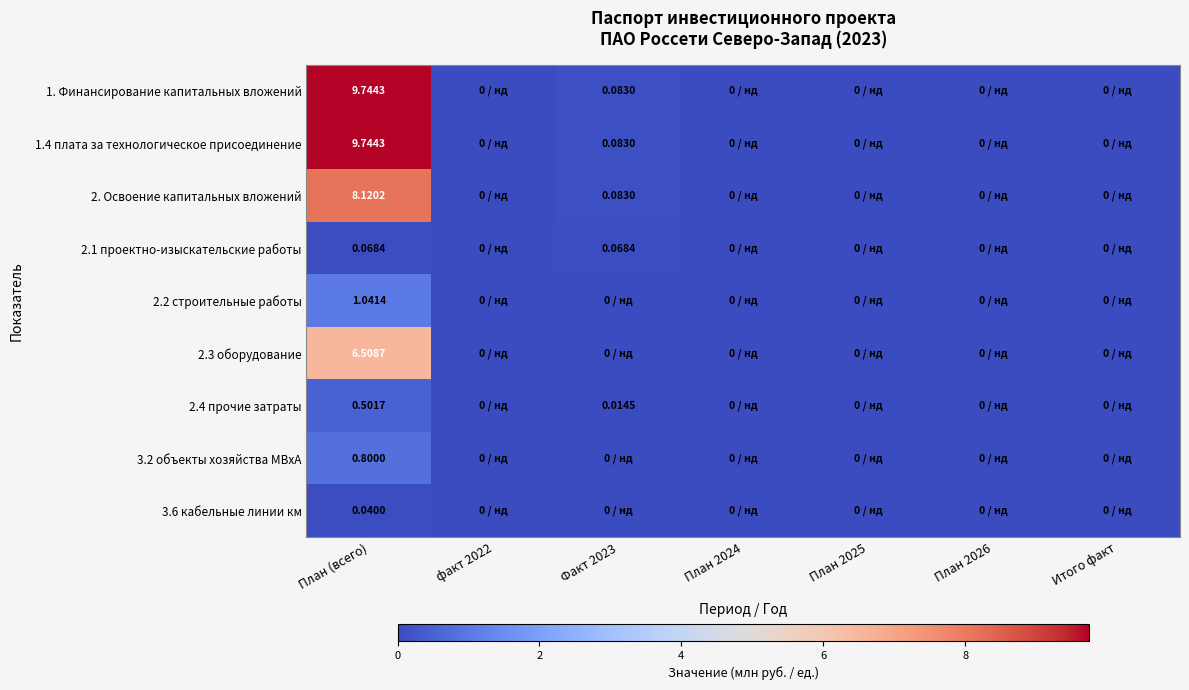

Which series has the largest range (max minus min)?

1. Финансирование капитальных вложений